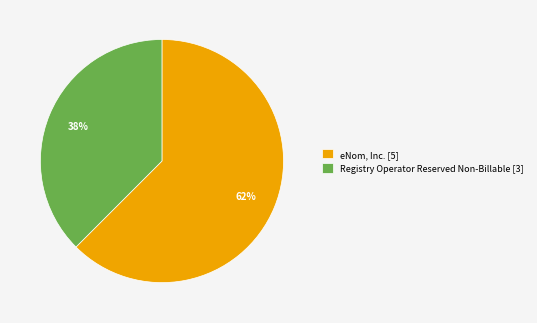

Approximately how many times larger is the value at Registry Operator Reserved Non-Billable [3] compared to eNom, Inc. [5]?

0.6